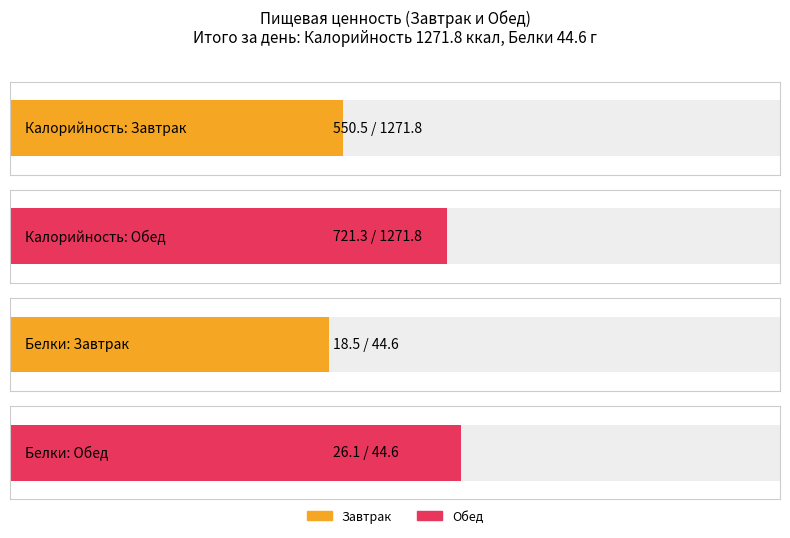

Reading right to left, list all the values displayed in this chart.

Калорийность: 1271.8	721.3	550.5
Белки: 44.6	26.1	18.5